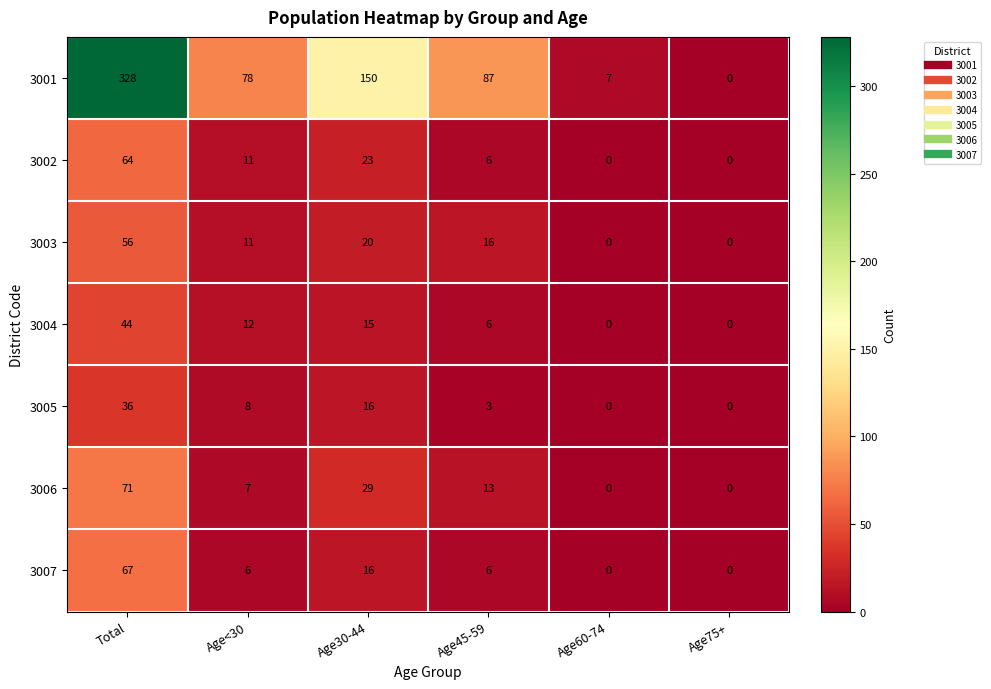

What is the maximum value shown in the chart?

328